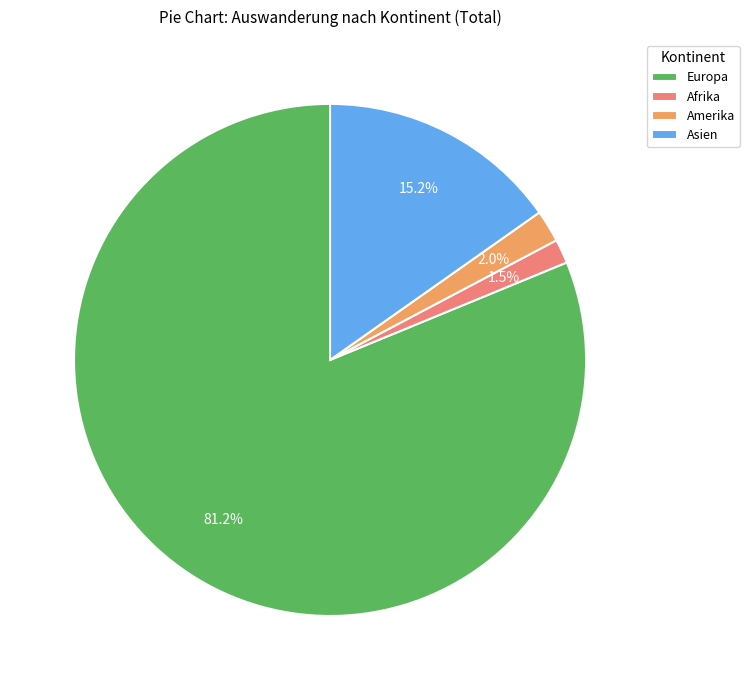

Is the sum of Europa and Afrika greater than half?

Yes